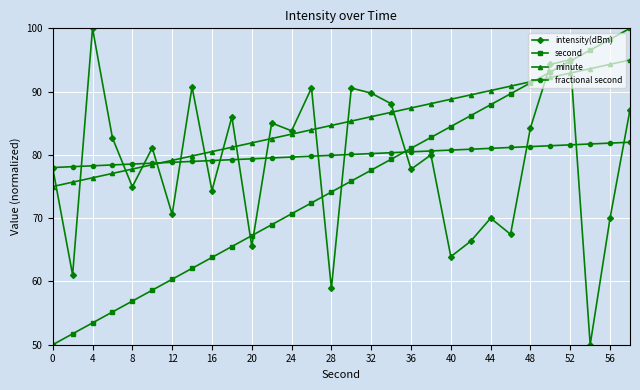

How many categories are shown in the chart?

30